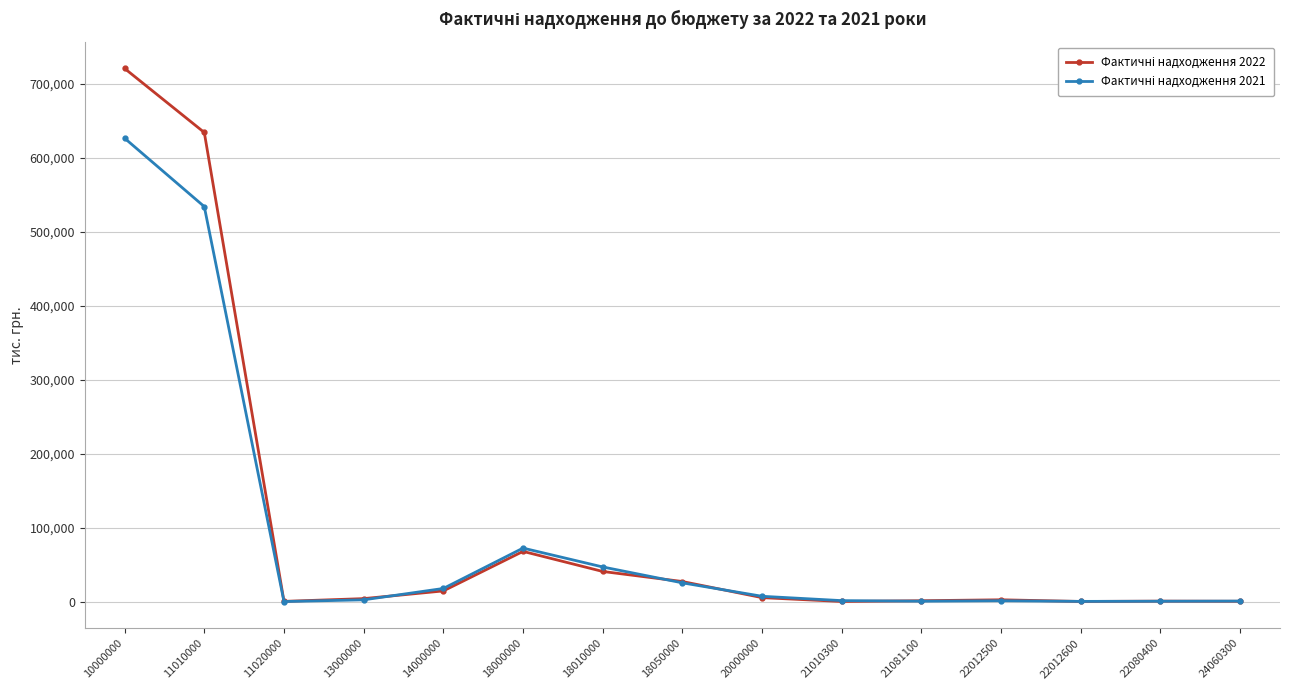

What is the total value across all series at 18010000?

87496.3